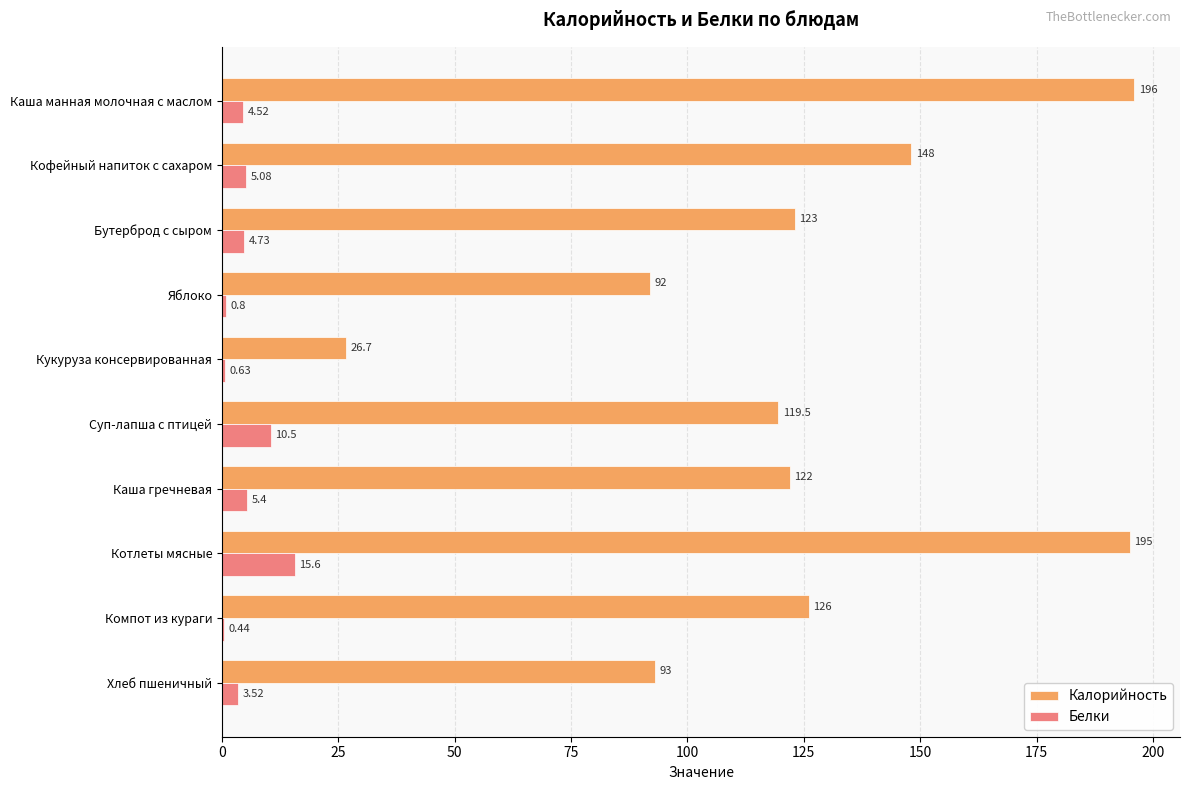

Which category has the highest value in the Белки series?

Котлеты мясные